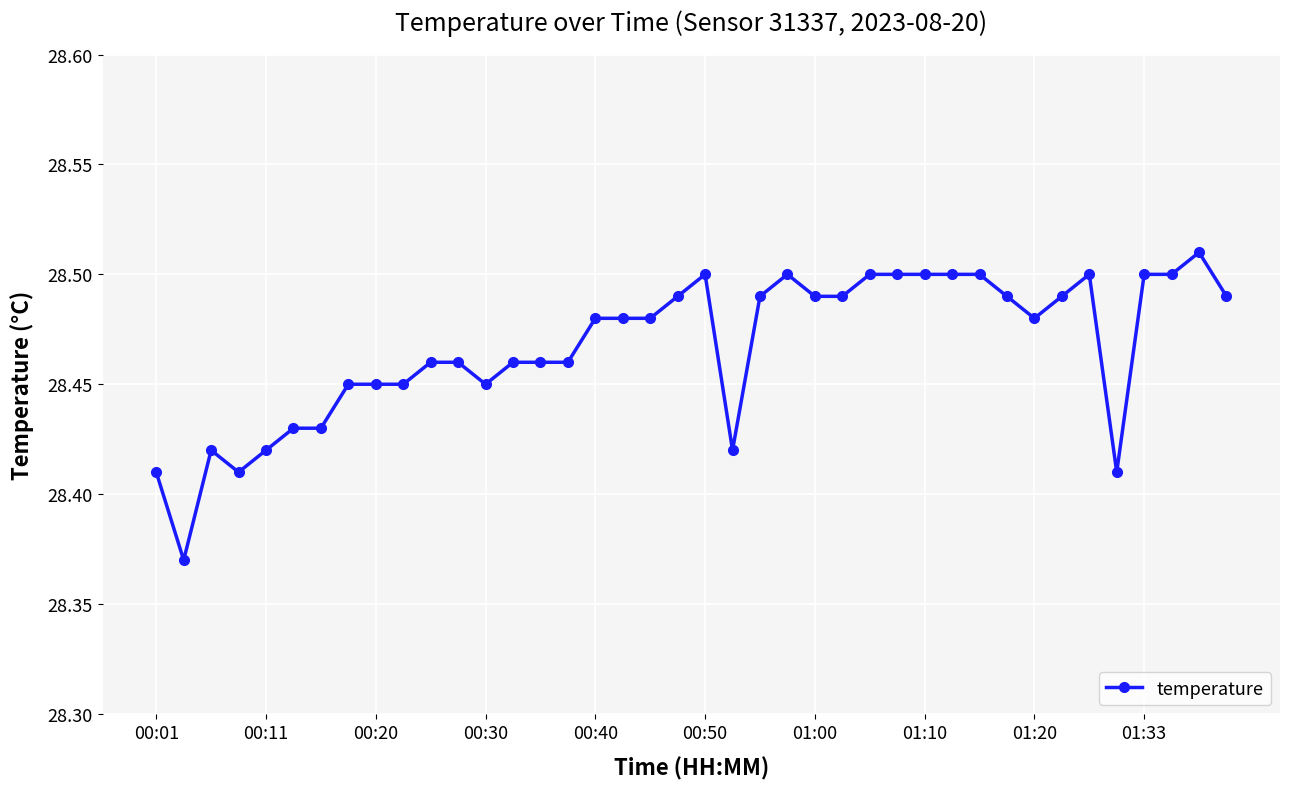

What is the sum of all values?

1138.7